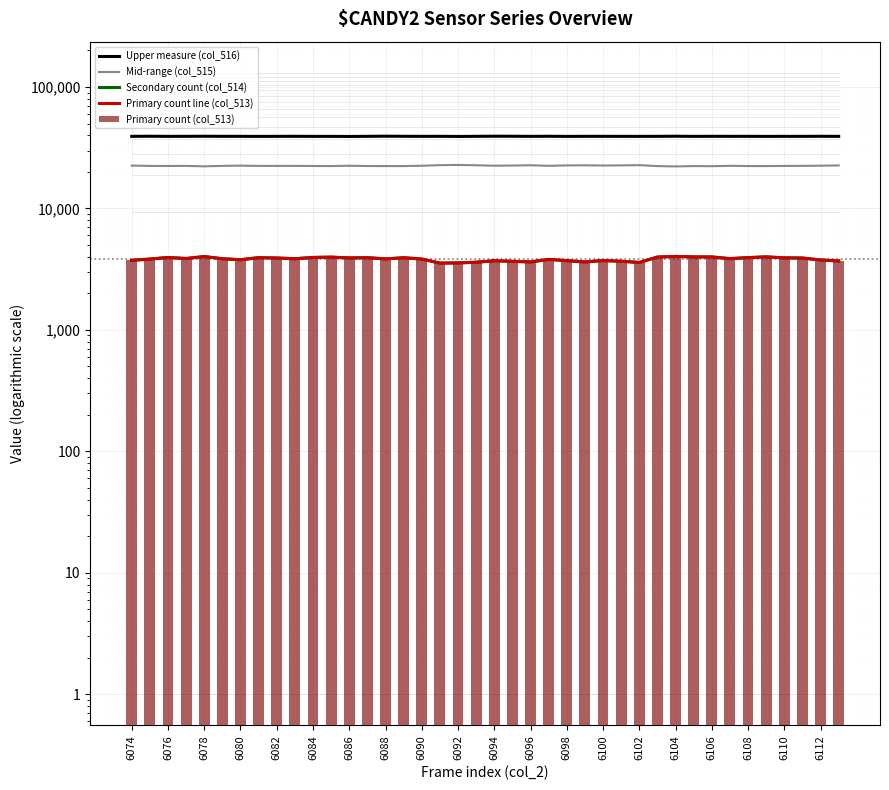

How many data points does each series have?

40